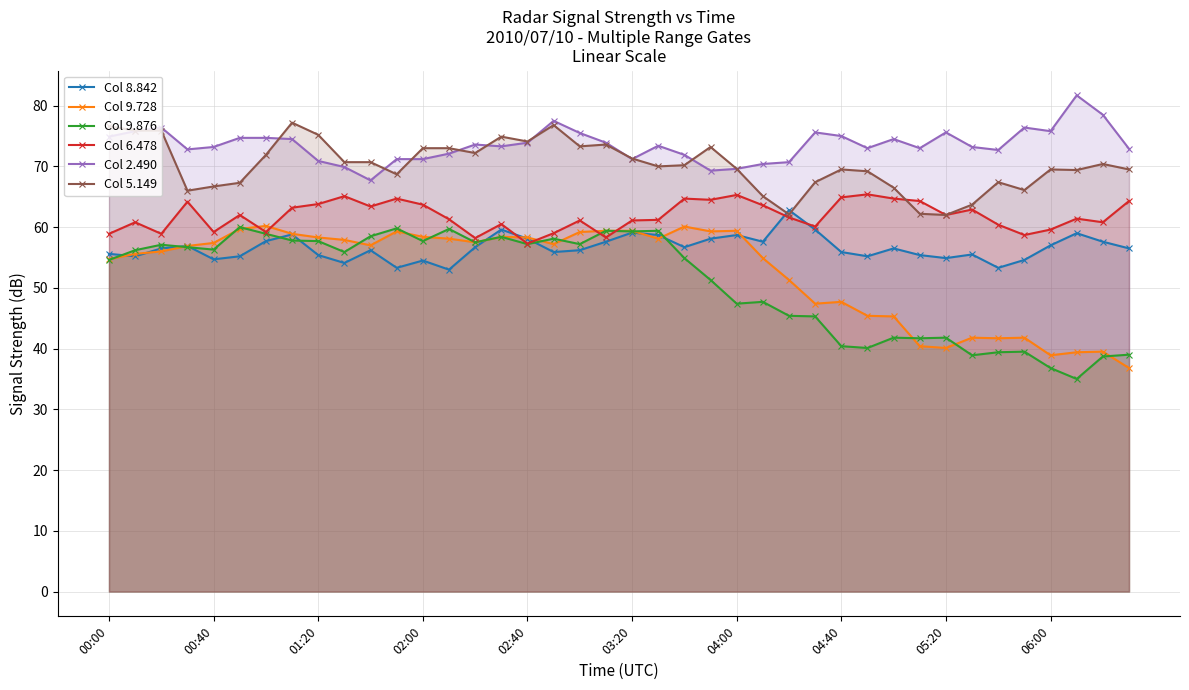

What is the minimum value for Col 9.728?

36.8